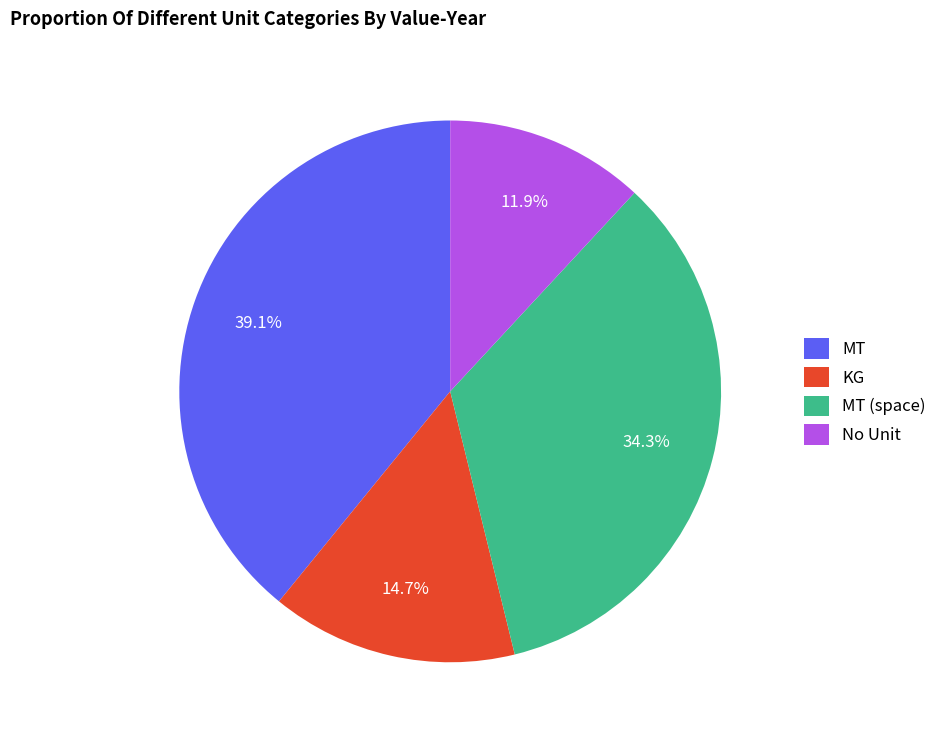

Rank the categories by value from highest to lowest.

MT, MT (space), KG, No Unit